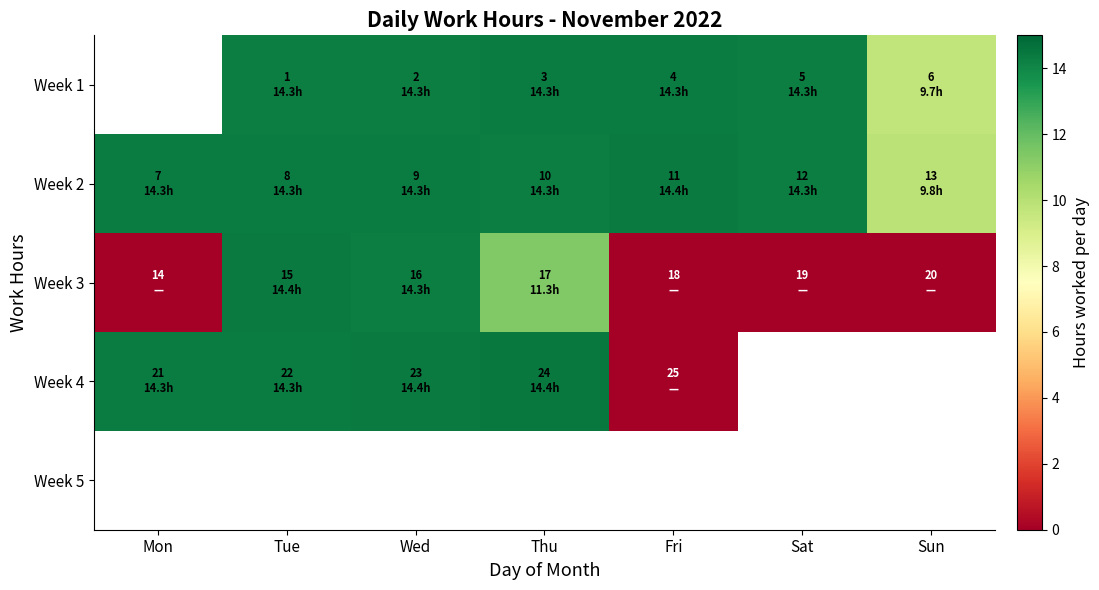

Count the number of data series in this chart.

5